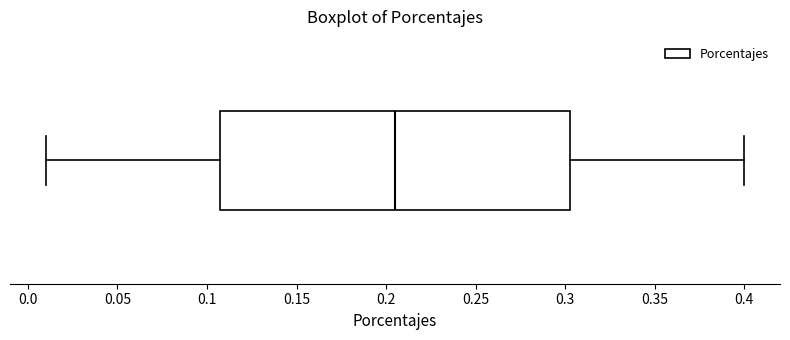

Transcribe this box plot: give where the median line is, the range the box spans, and where the two whiskers end, as read against the x-axis. The values are not printed on the chart, so give them approximately, as read against the axis.

median 0.205, box 0.110 to 0.305, whiskers 0.010 to 0.400